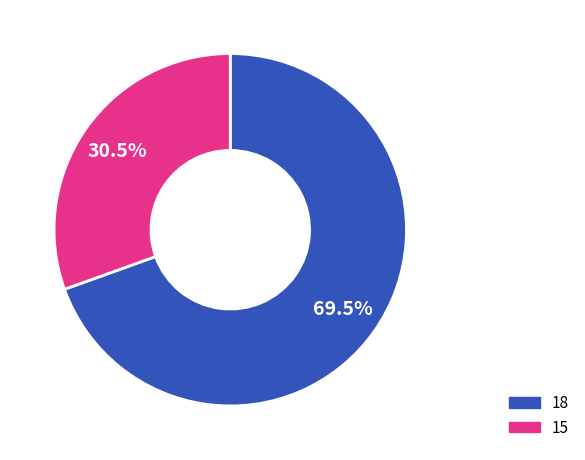

Which category has the smallest portion of the pie?

15